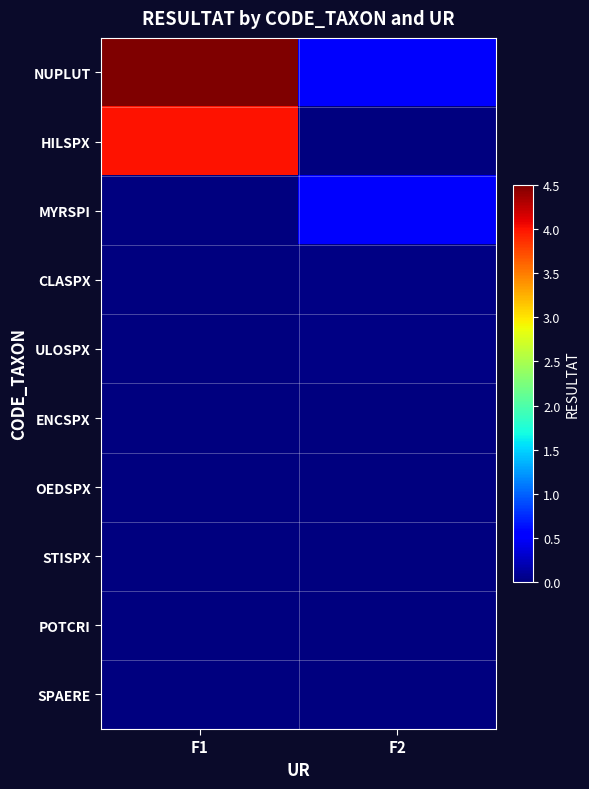

At which category does the chart reach its peak across all series?

F1